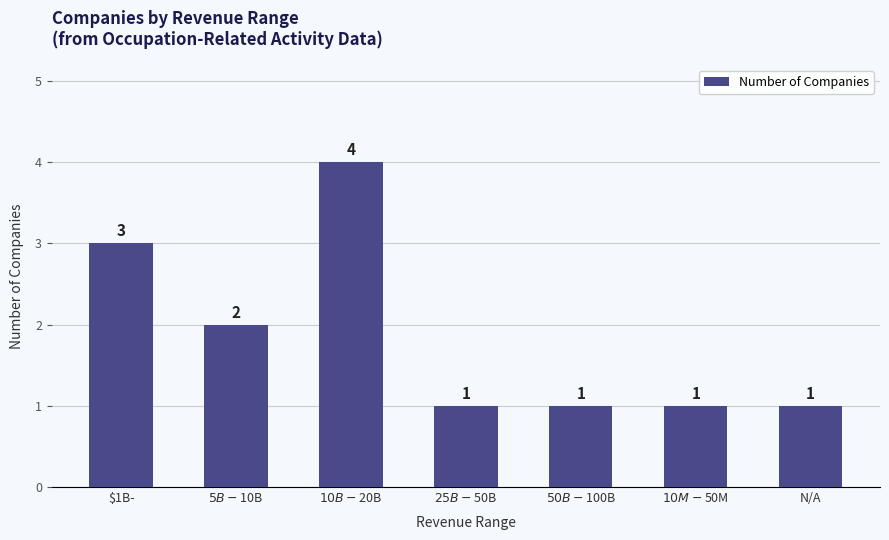

Is it true that the value at $50B-$100B is 1?

True